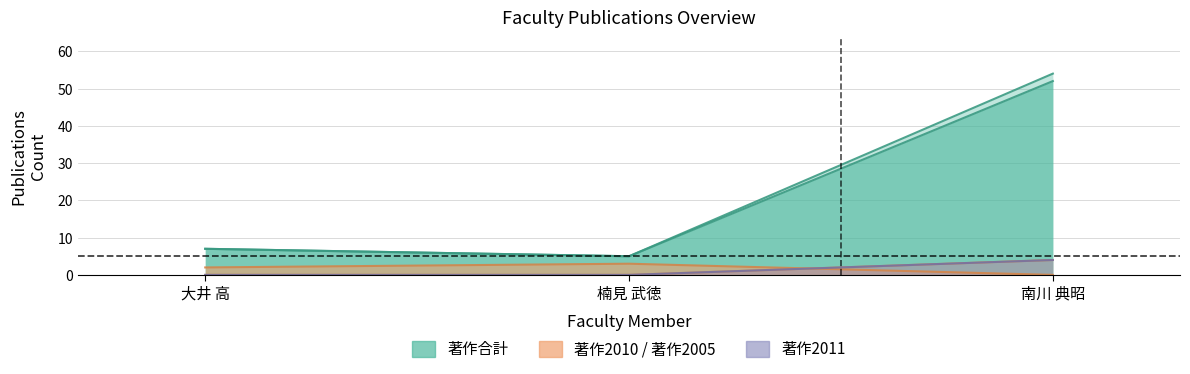

What is the label of the 3rd point from the left?

南川 典昭